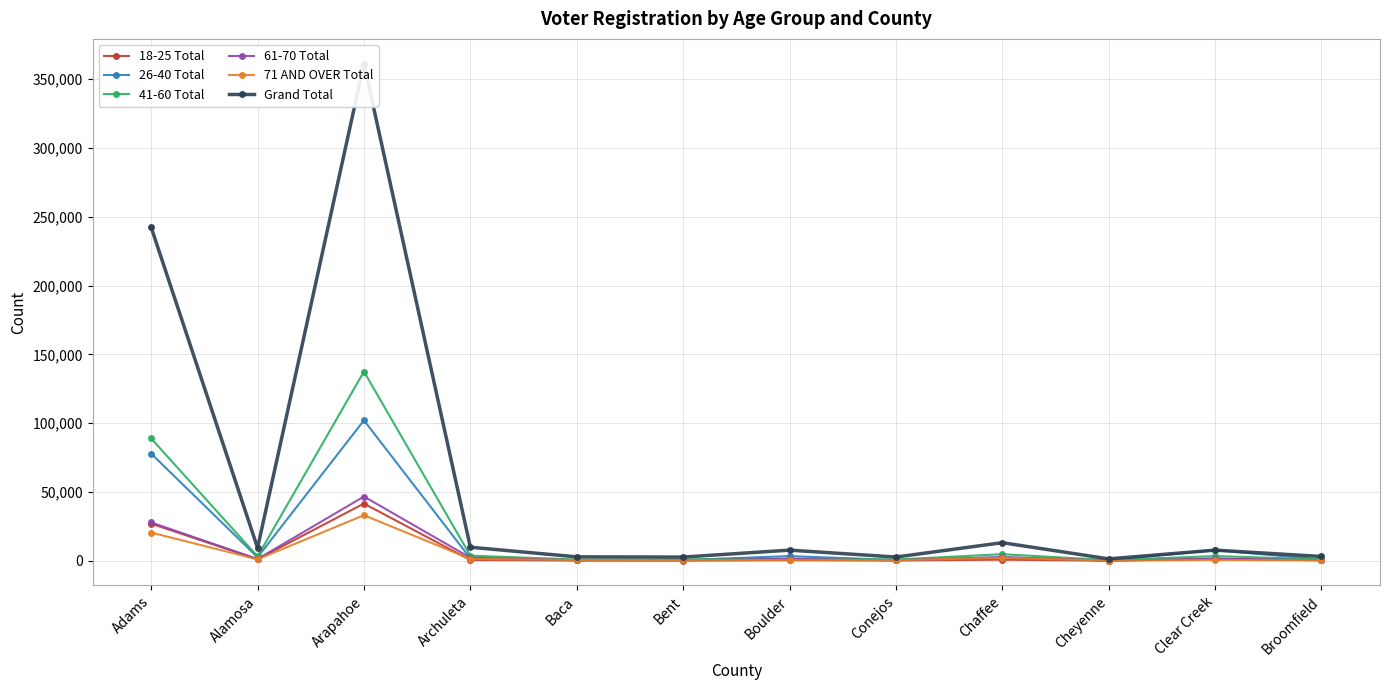

The Grand Total series shows 361128 at Arapahoe. True or false?

True